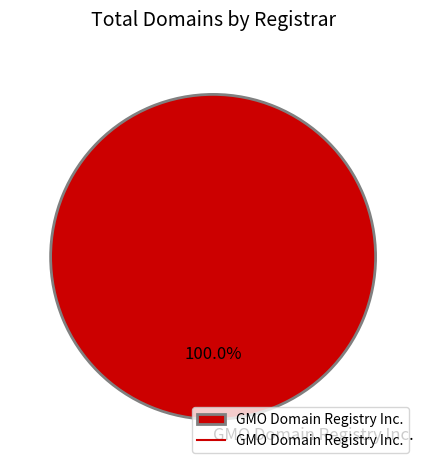

Is there a majority slice in this chart?

Yes